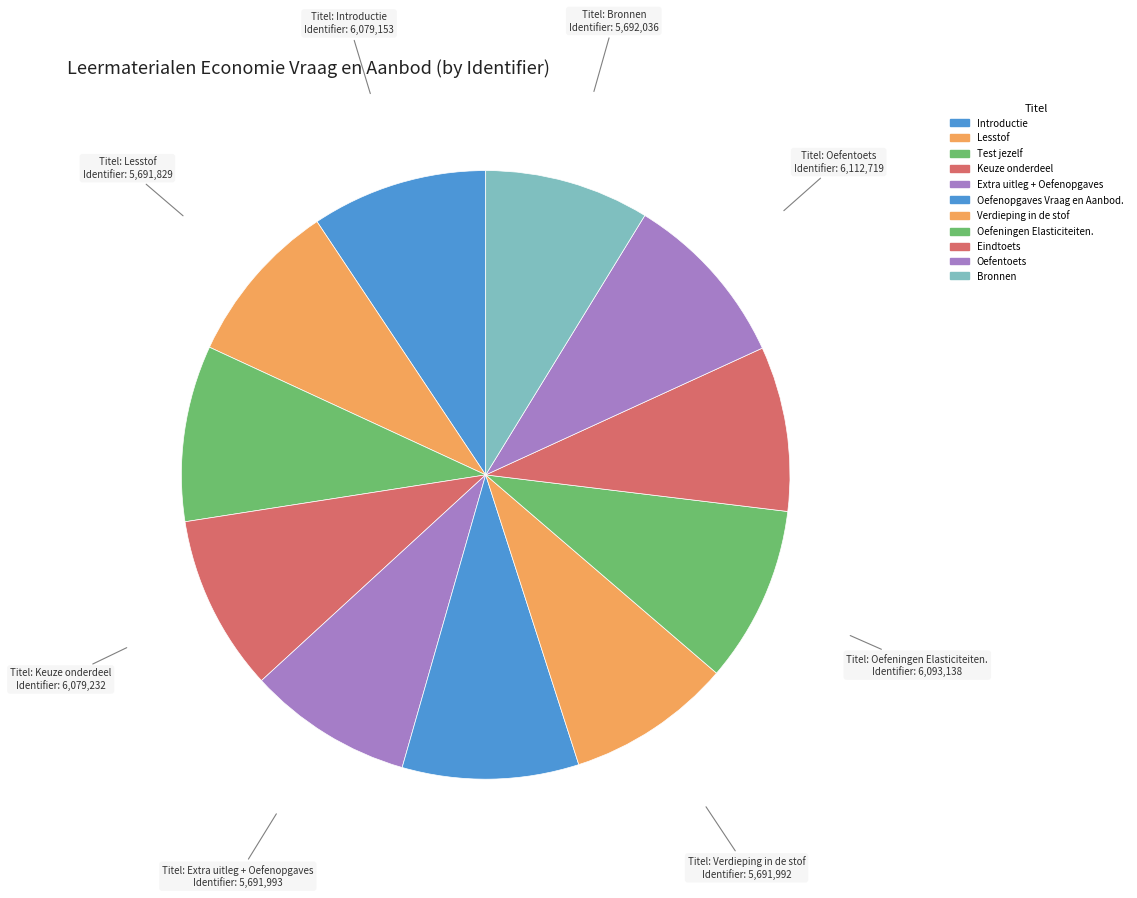

Count the number of slices in the pie.

11